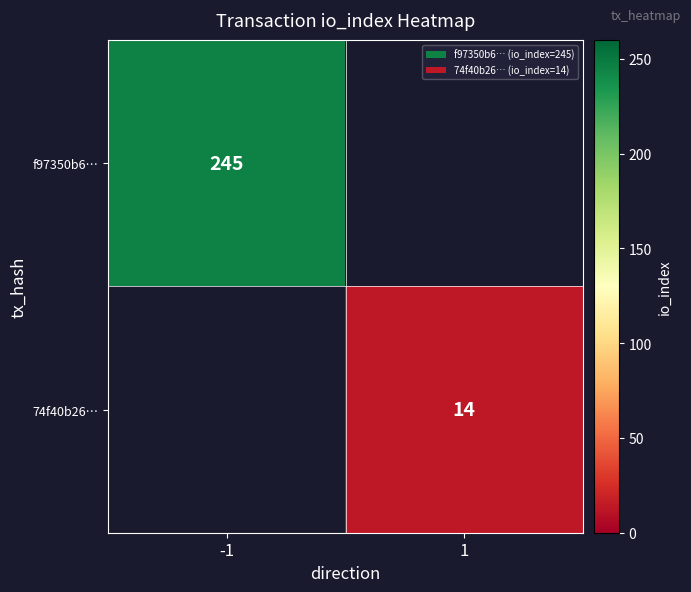

Is it true that 74f40b26… equals 5 at 1?

False